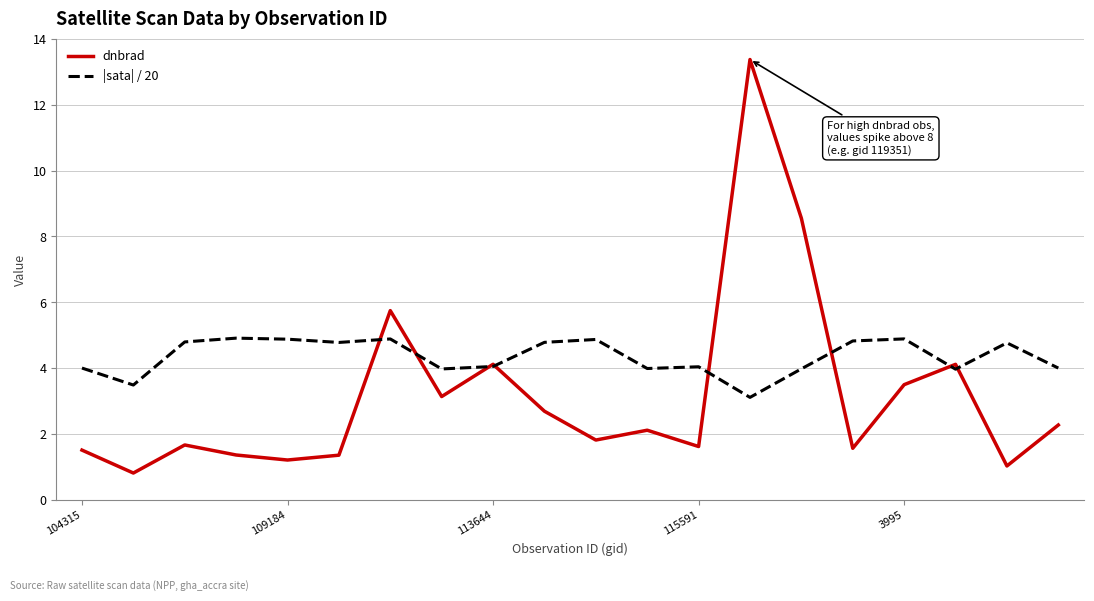

True or false: dnbrad and |sata| / 20 intersect in this chart.

True